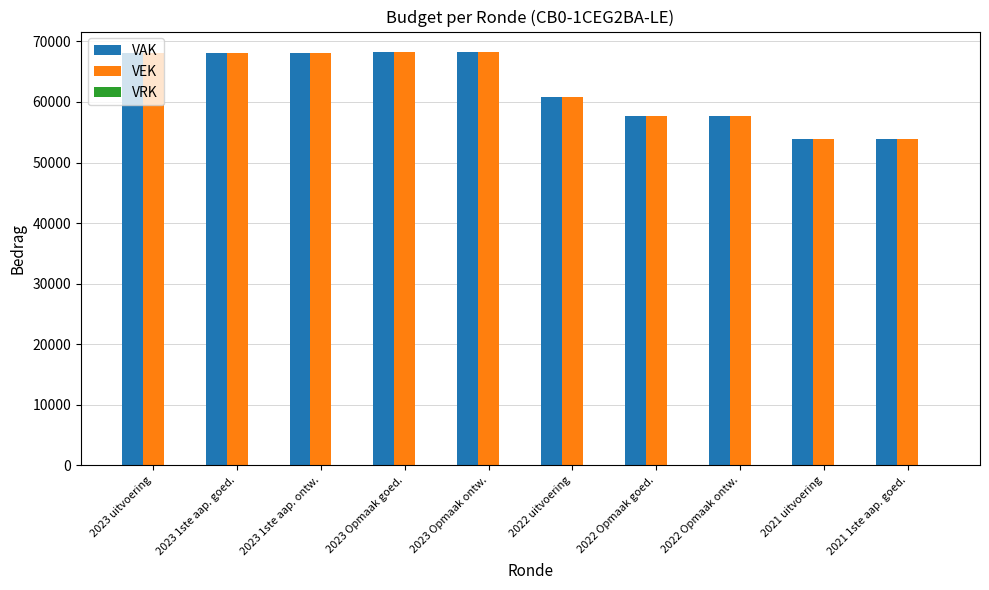

What is the total value across all series at 2023 1ste aap. ontw.?

136008